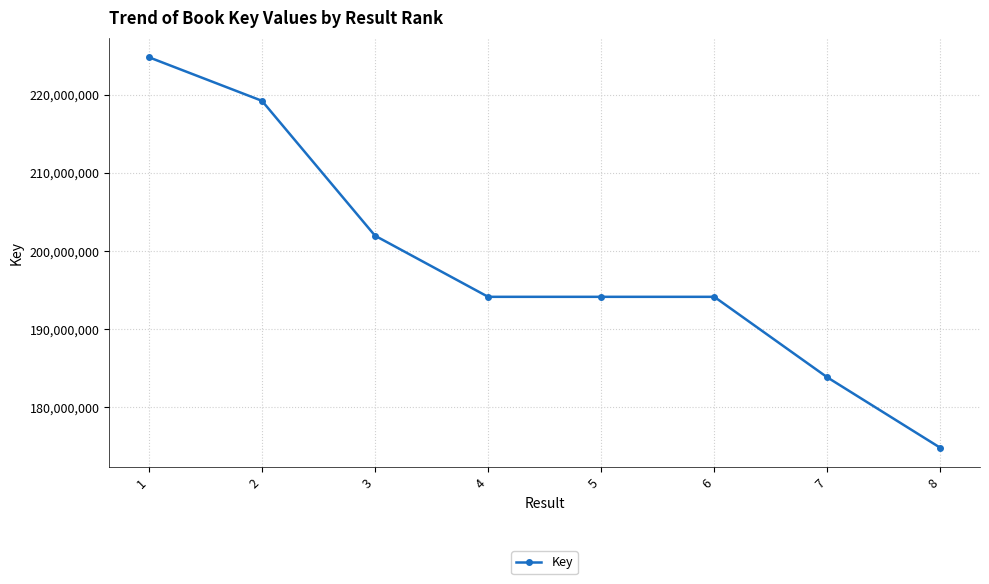

Approximately how many times larger is the value at 5 compared to 1?

0.9